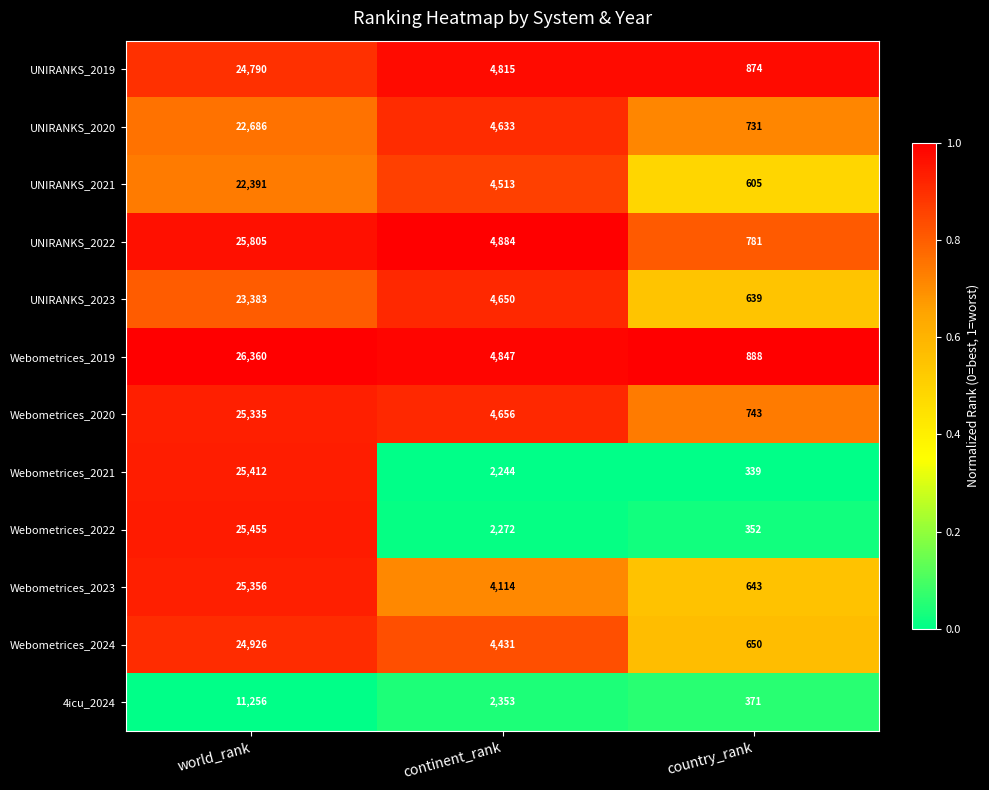

What is the difference between the highest and lowest values at world_rank?

15104